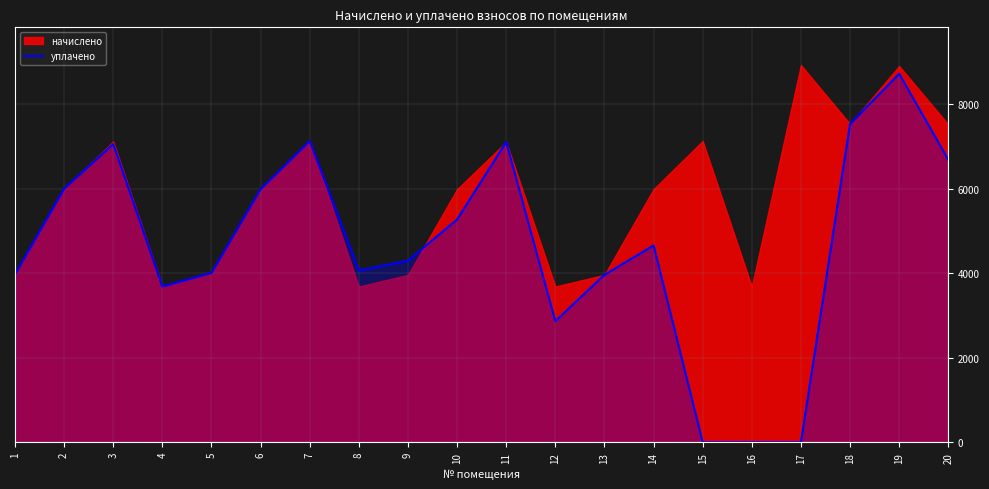

The chart shows a value of 12379.2 at 11. True or false?

False